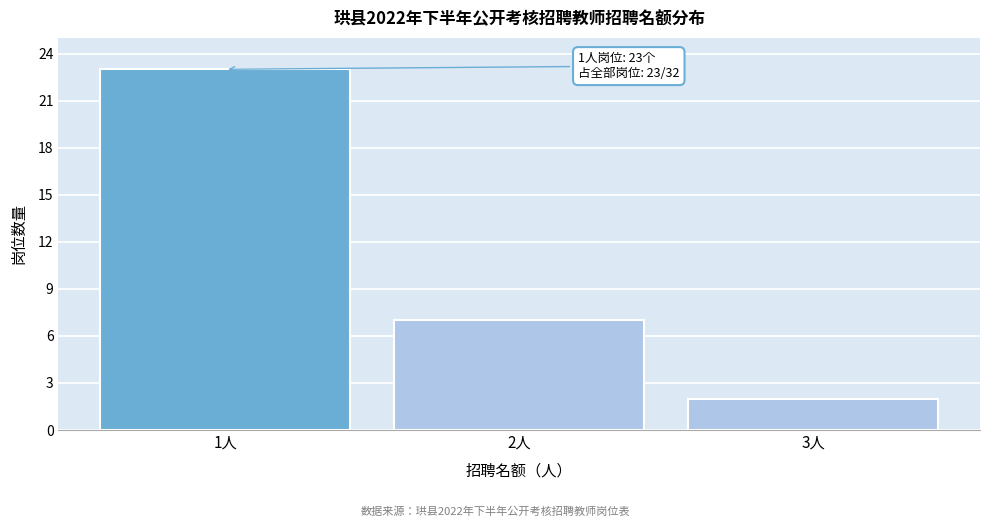

Reading left to right, list all the values displayed in this chart.

1人=23	2人=7	3人=2